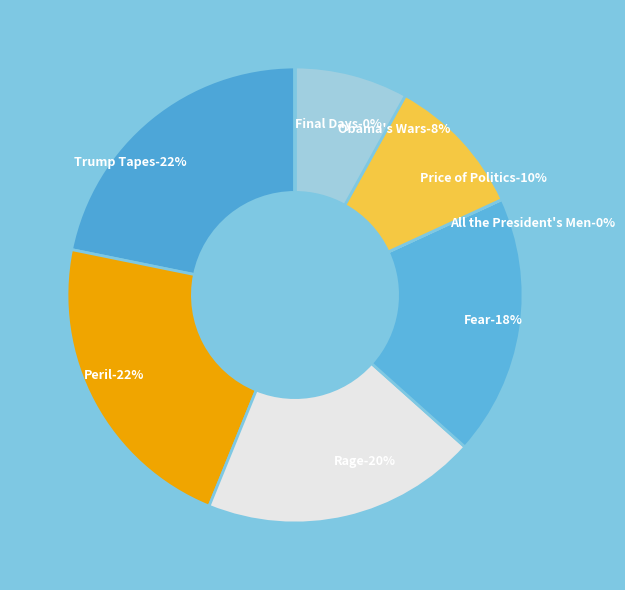

Count the number of slices in the pie.

8